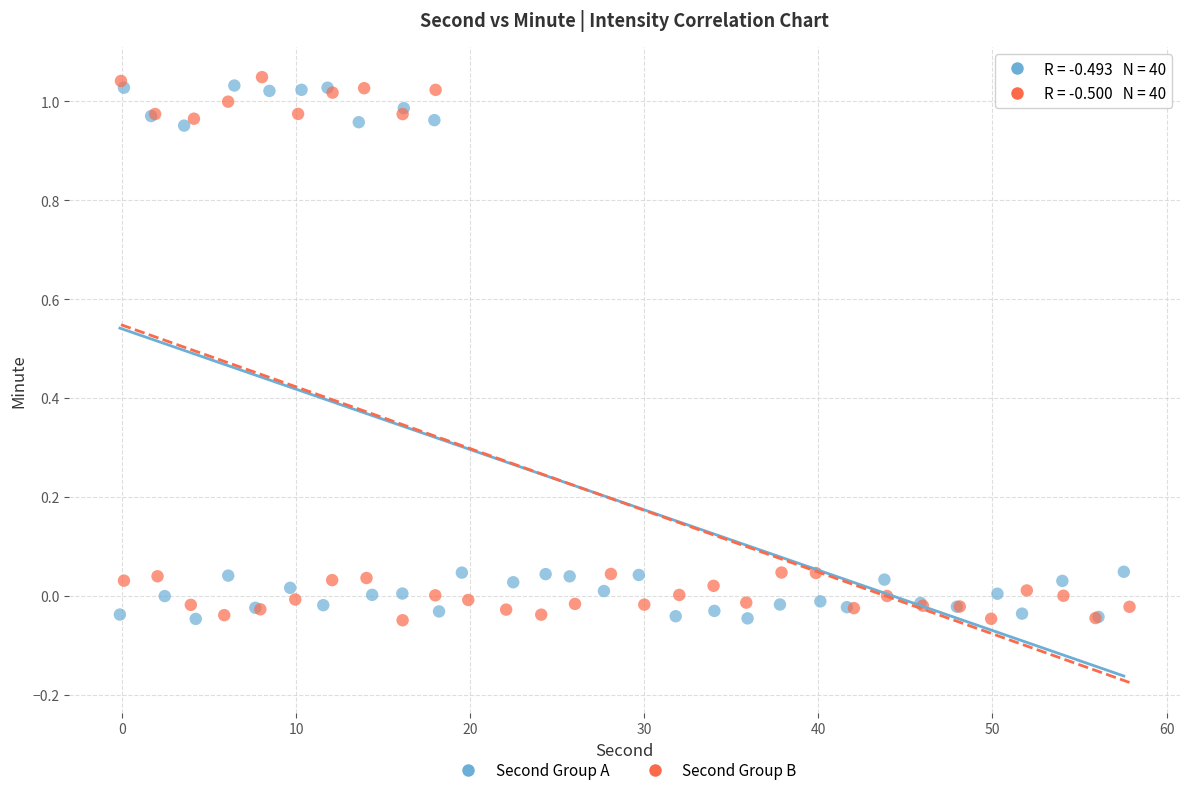

What are all the series names shown in the legend?

Second Group A, Second Group B